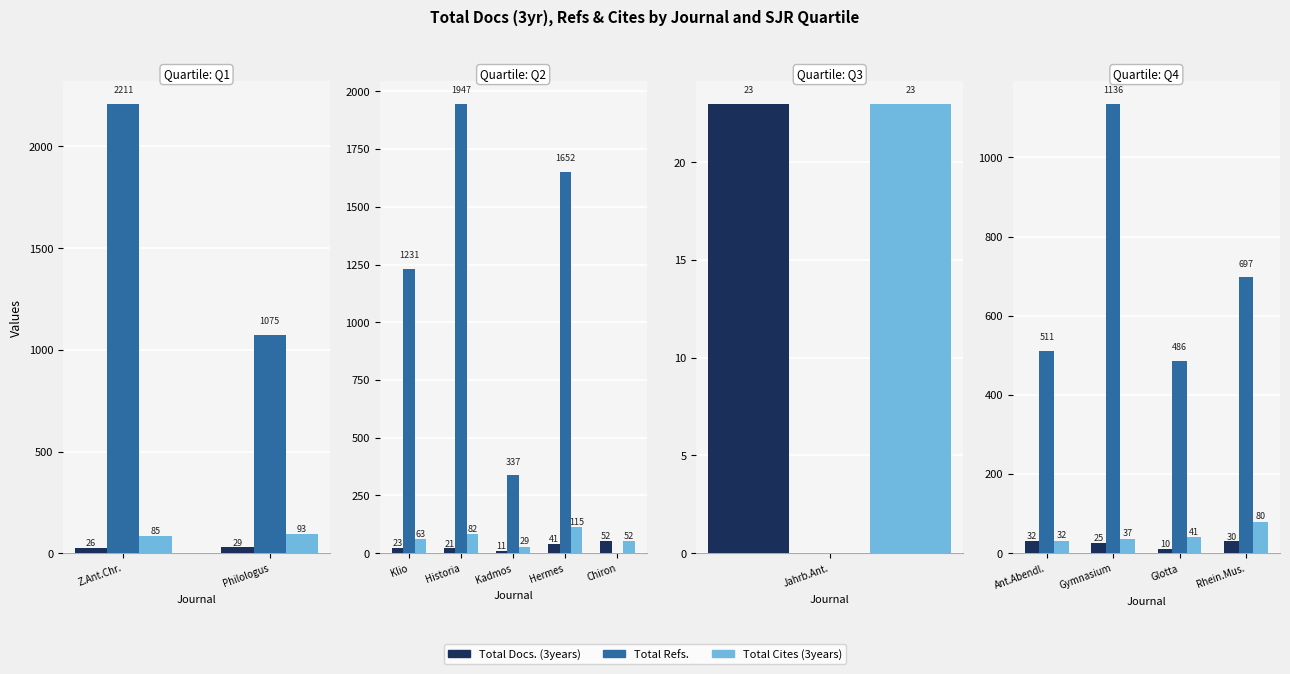

What position from the left is Rhein.Mus.?

4